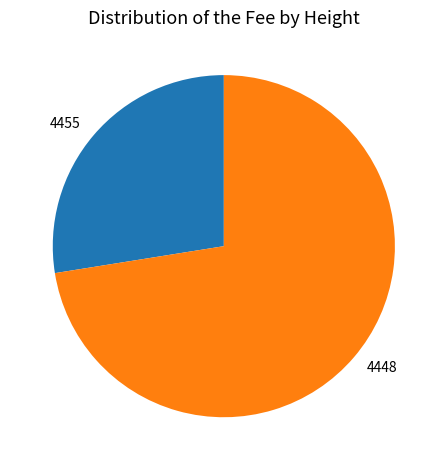

Combined, do 4455 and 4448 account for over 50%?

Yes